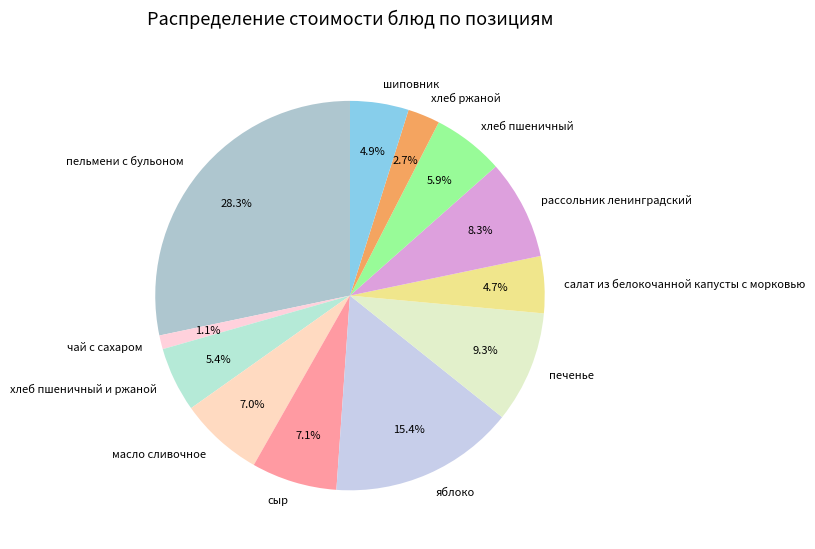

True or false: масло сливочное accounts for 7% of the total.

True